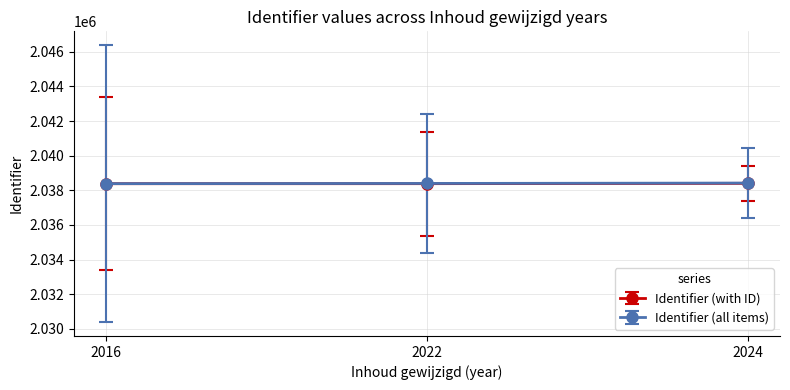

What are all the series names shown in the legend?

Identifier (with ID), Identifier (all items)